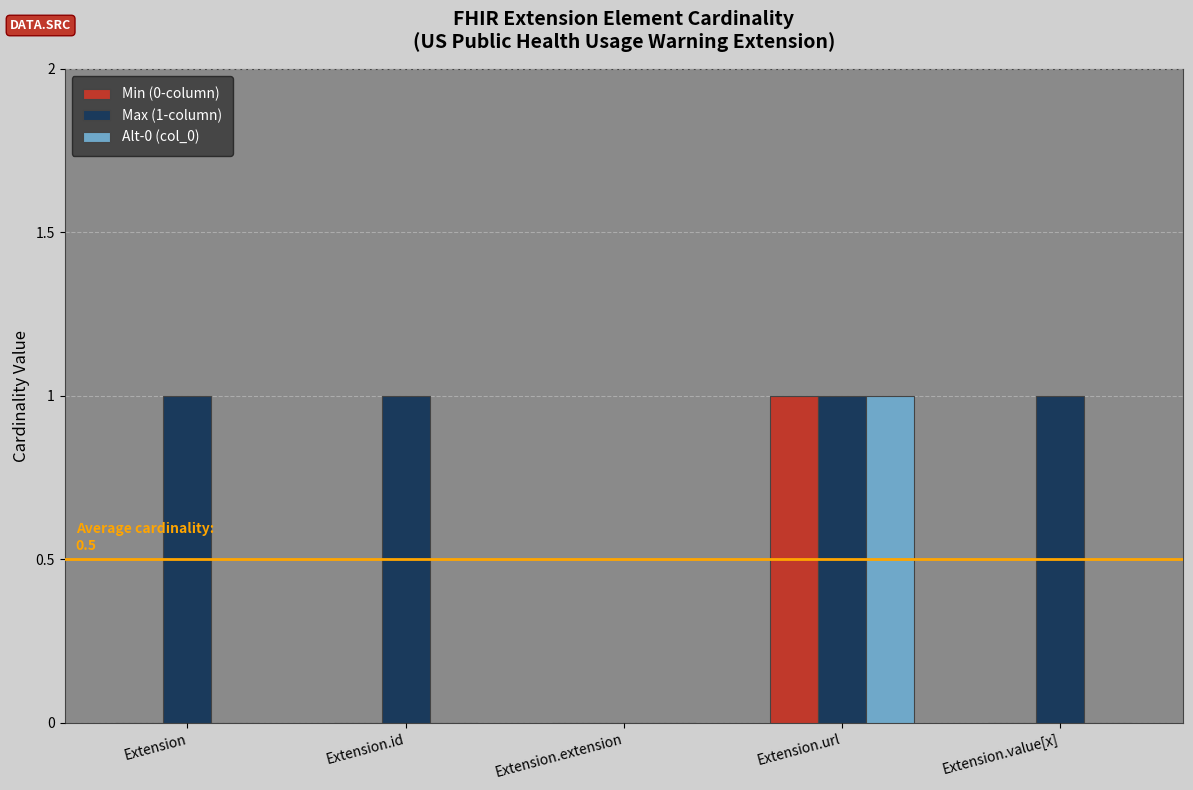

Which series has the largest total across all categories?

Max (1-column)